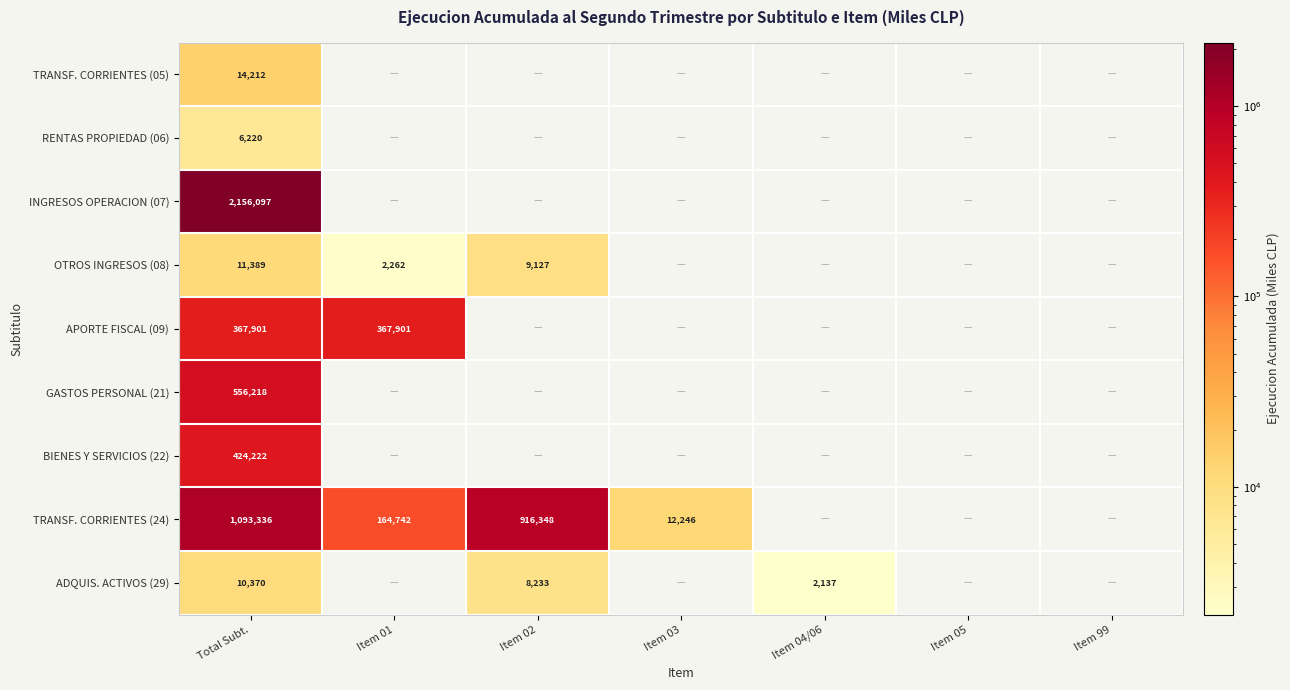

At how many categories does at least one series exceed 1442736?

1